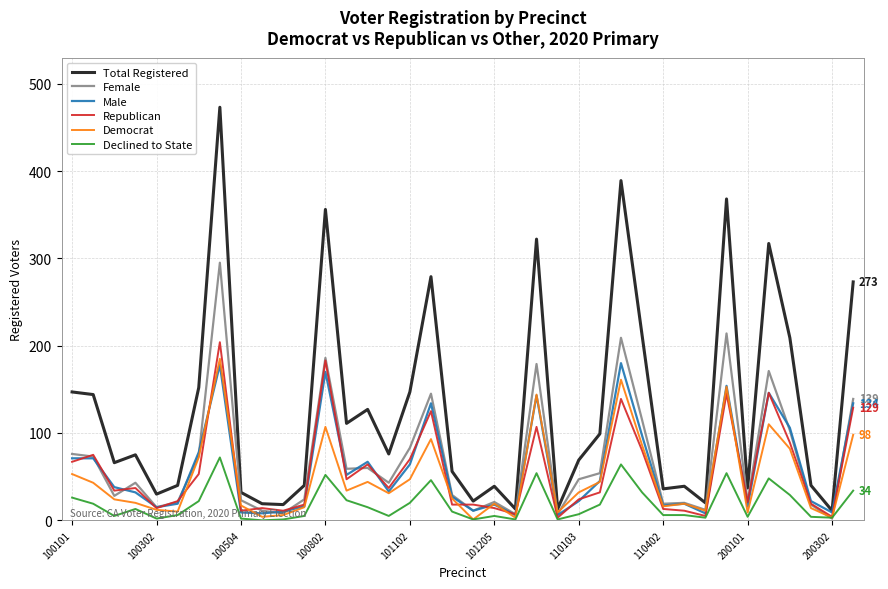

Which series has the largest range (max minus min)?

Total Registered